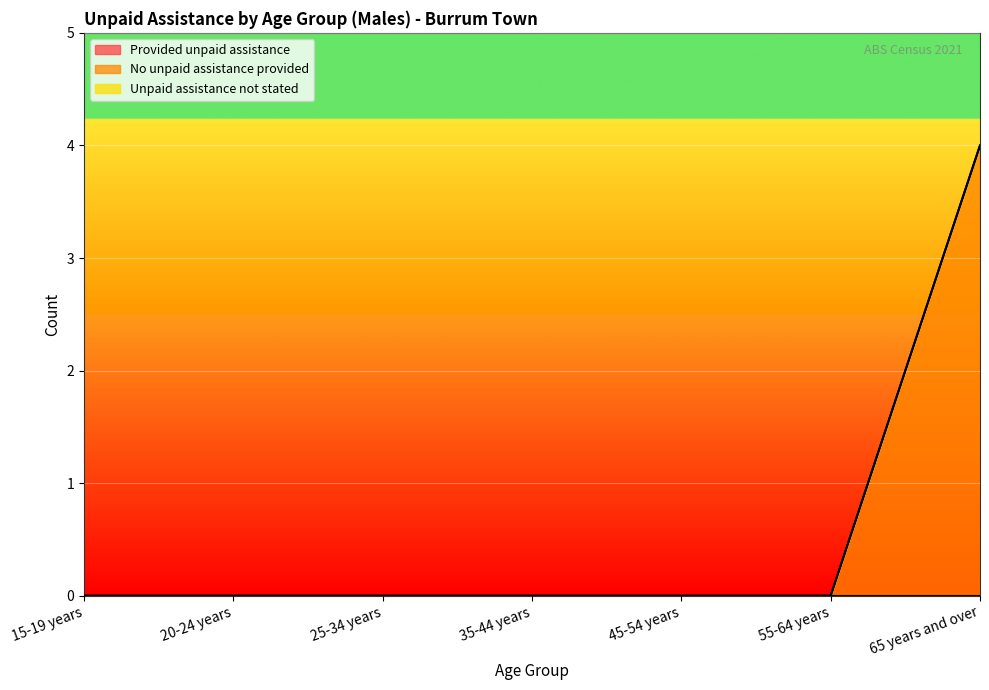

Which series has the largest total across all categories?

No unpaid assistance provided